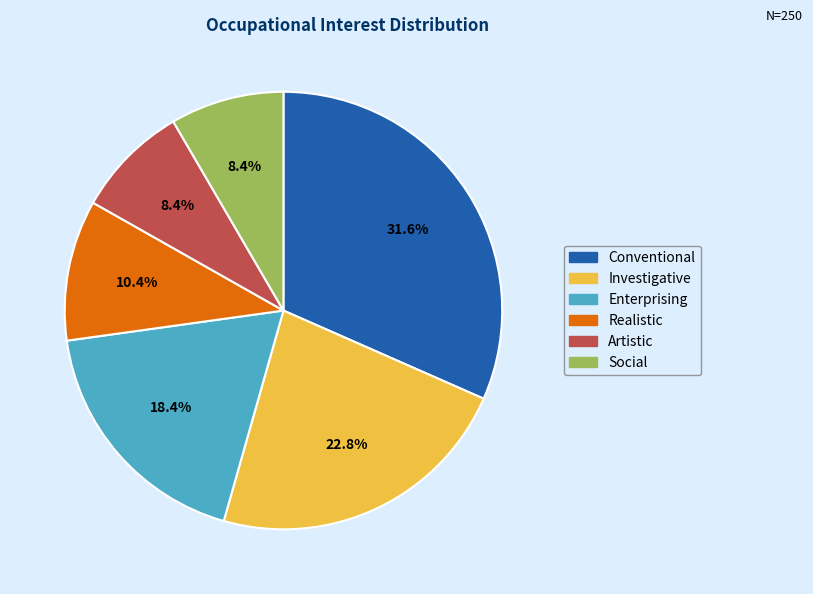

Which has a higher value, Investigative or Artistic?

Investigative